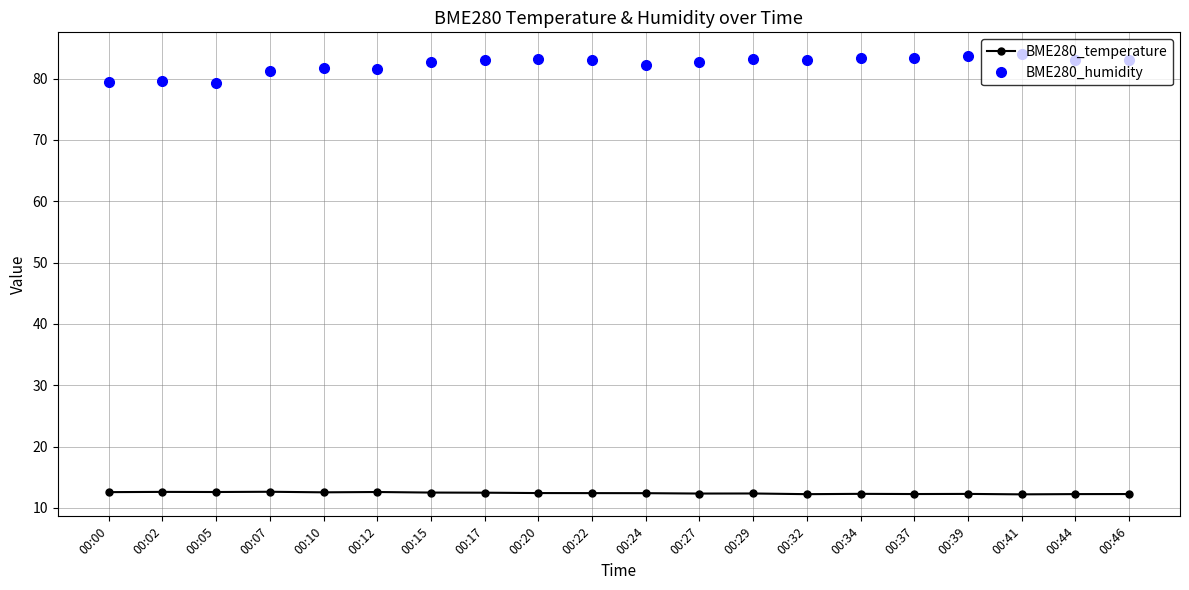

True or false: BME280_humidity and BME280_temperature cross at least once.

False